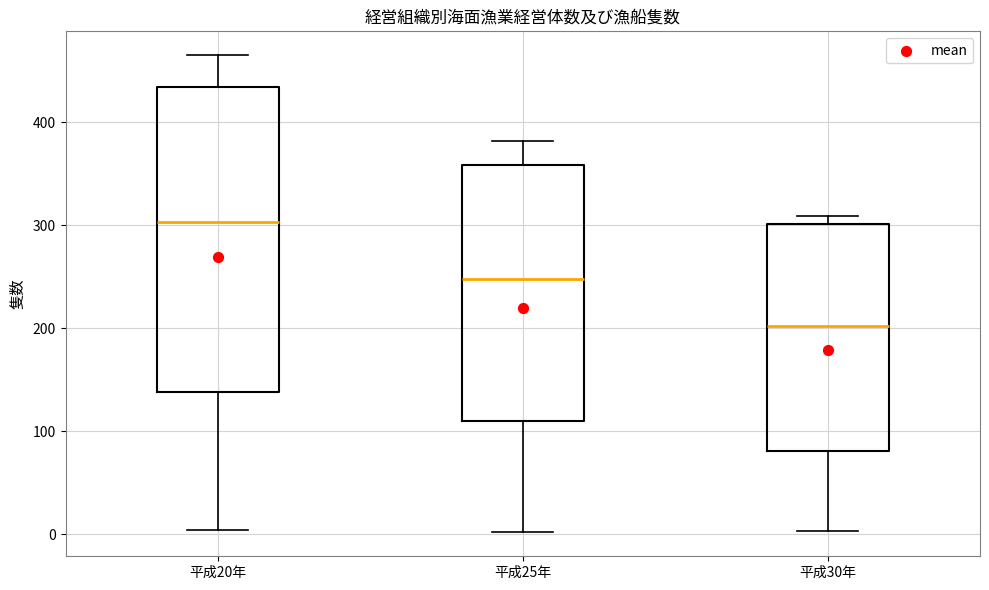

Reading left to right, transcribe this box plot: for each box, give where its median line is, the range the box spans, and where its two whiskers end, as read against the y-axis. The values are not printed on the chart, so give them approximately, as read against the axis.

平成20年: median 300, box 140 to 430, whiskers 0 to 470
平成25年: median 250, box 110 to 360, whiskers 0 to 380
平成30年: median 200, box 80 to 300, whiskers 0 to 310